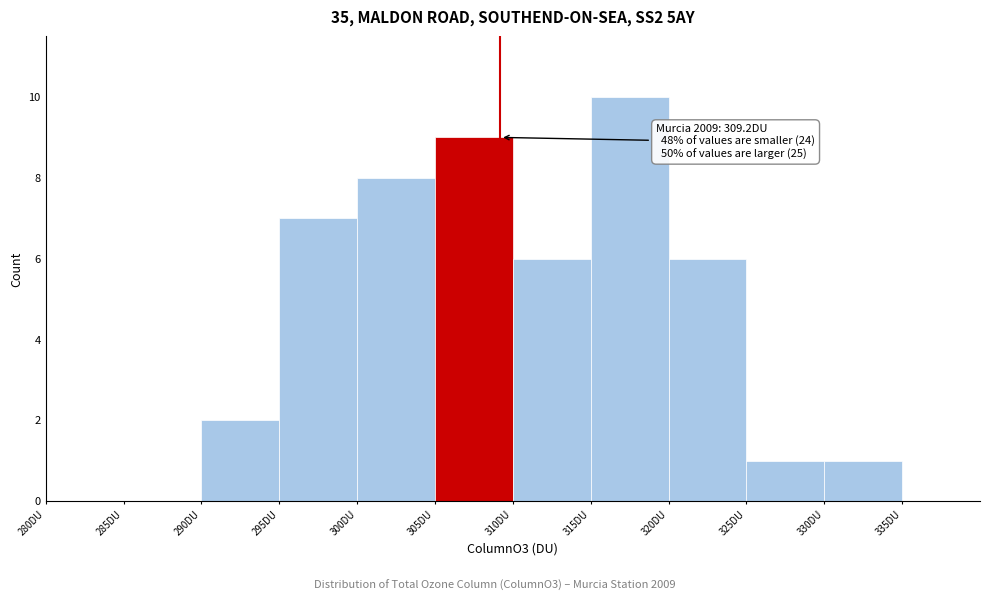

Which range on the x-axis has the tallest bar?

315 to 320